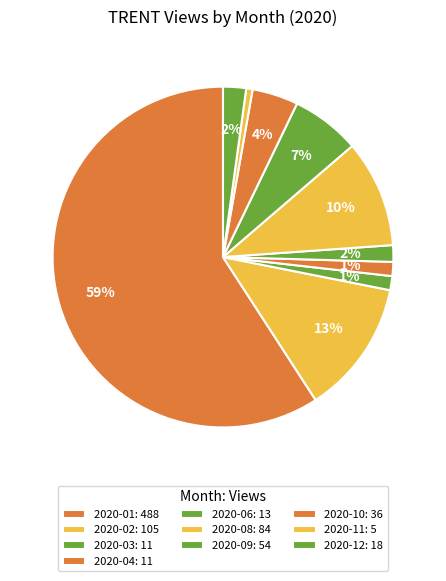

How many slices are in this pie chart?

10